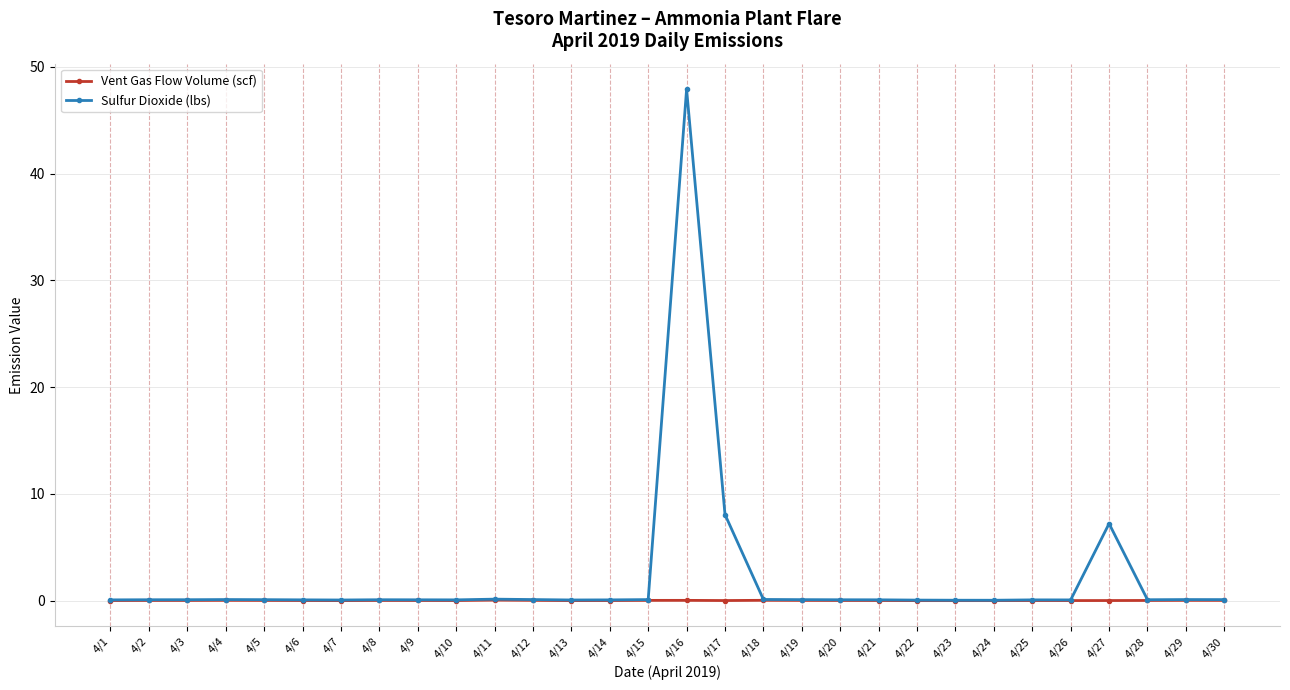

List the series in order of their peak value, lowest first.

Vent Gas Flow Volume (scf), Sulfur Dioxide (lbs)